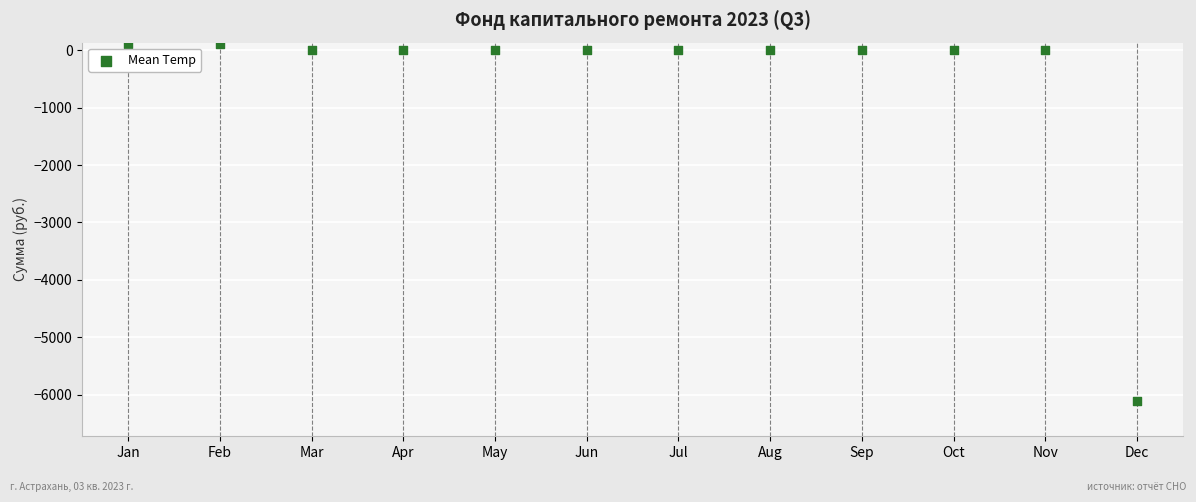

What is the average X value?

6.5